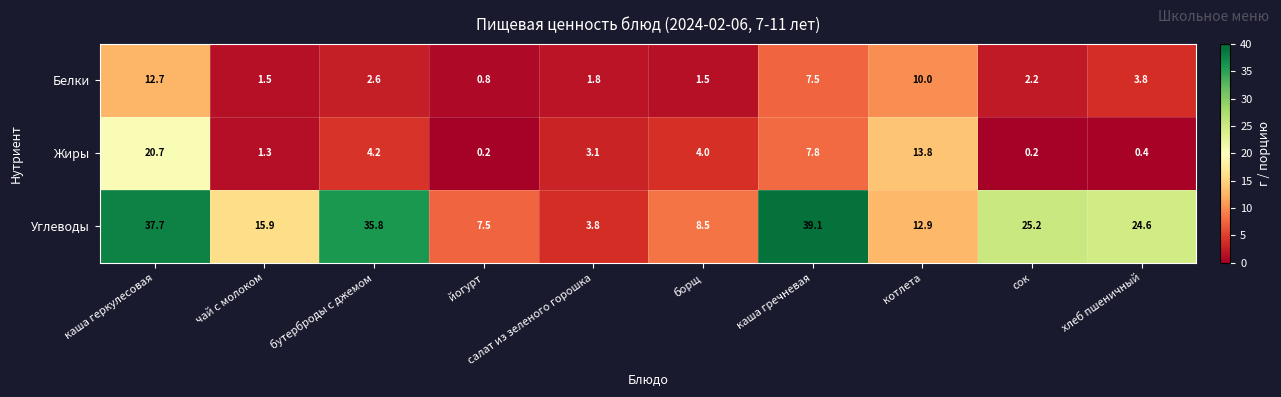

The Углеводы series shows 24.6 at хлеб пшеничный. True or false?

True